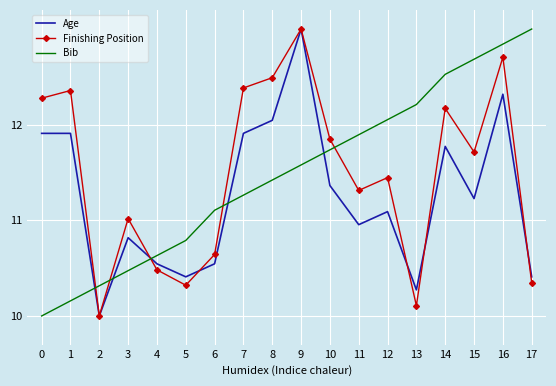

At which category is the sum across all series the highest?

16